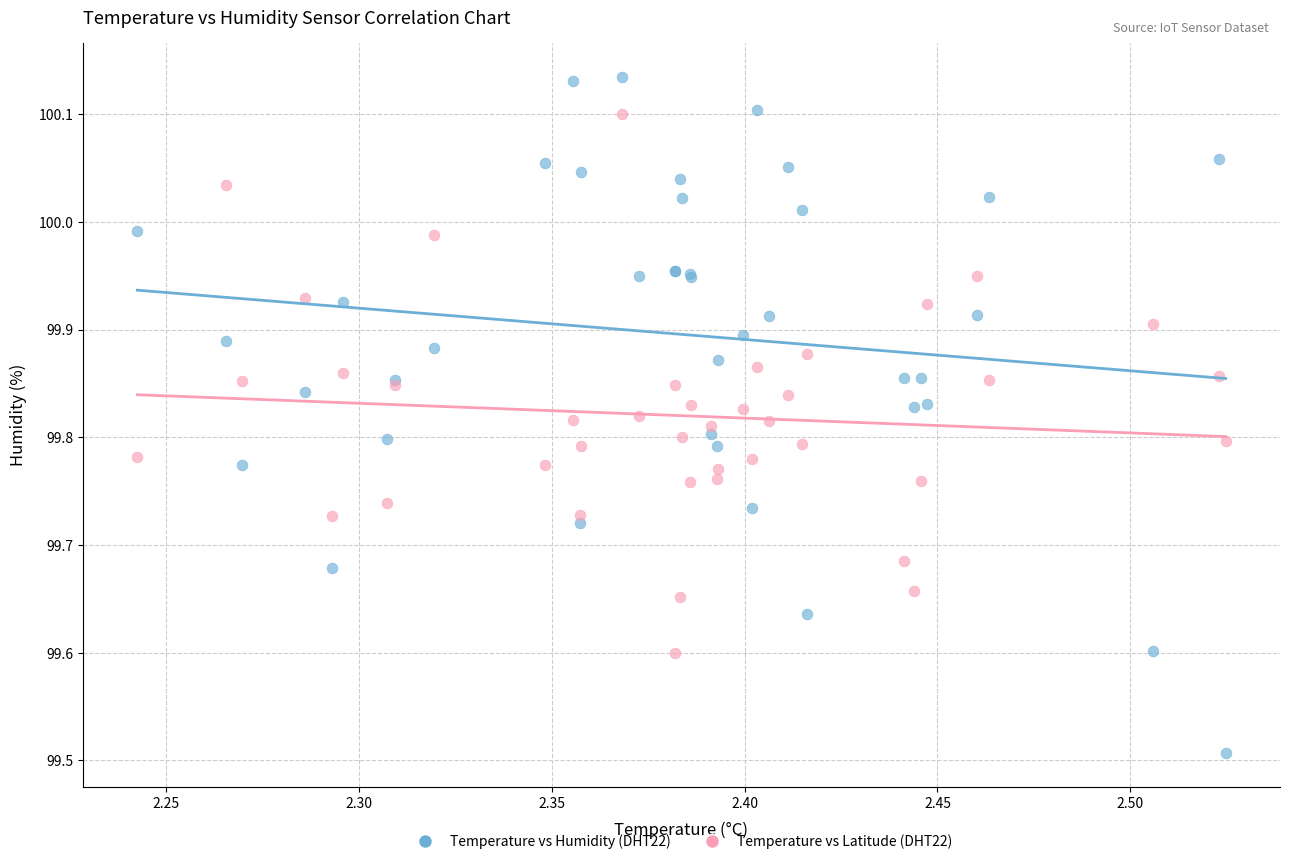

Which series contains the highest Y value?

Temperature vs Humidity (DHT22)